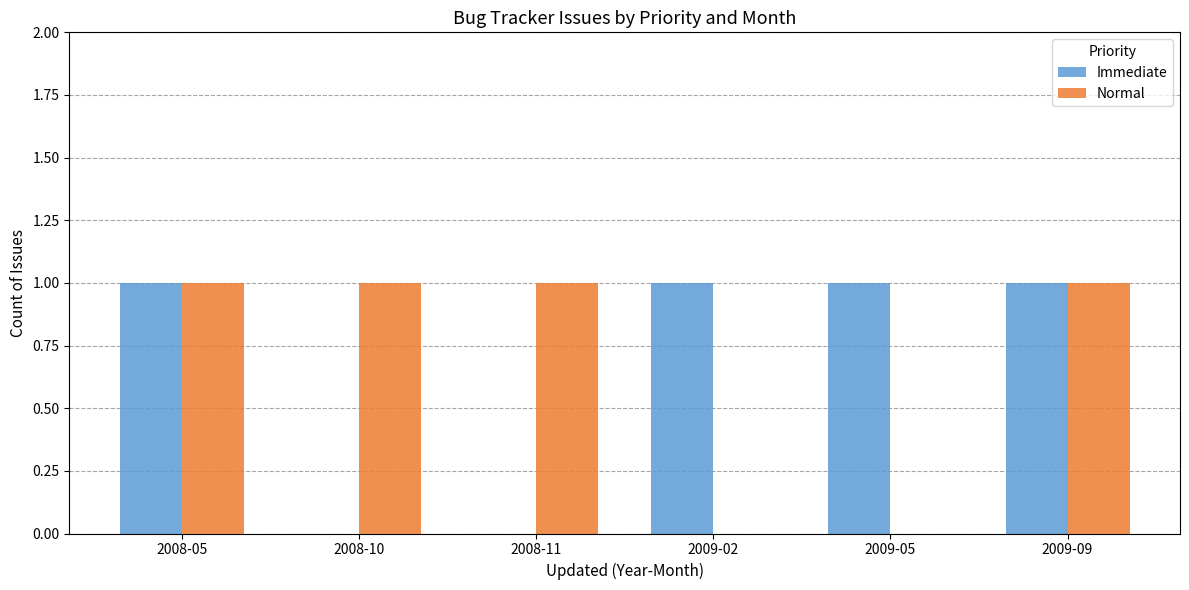

Which series changed the most between 2009-02 and 2009-09?

Normal